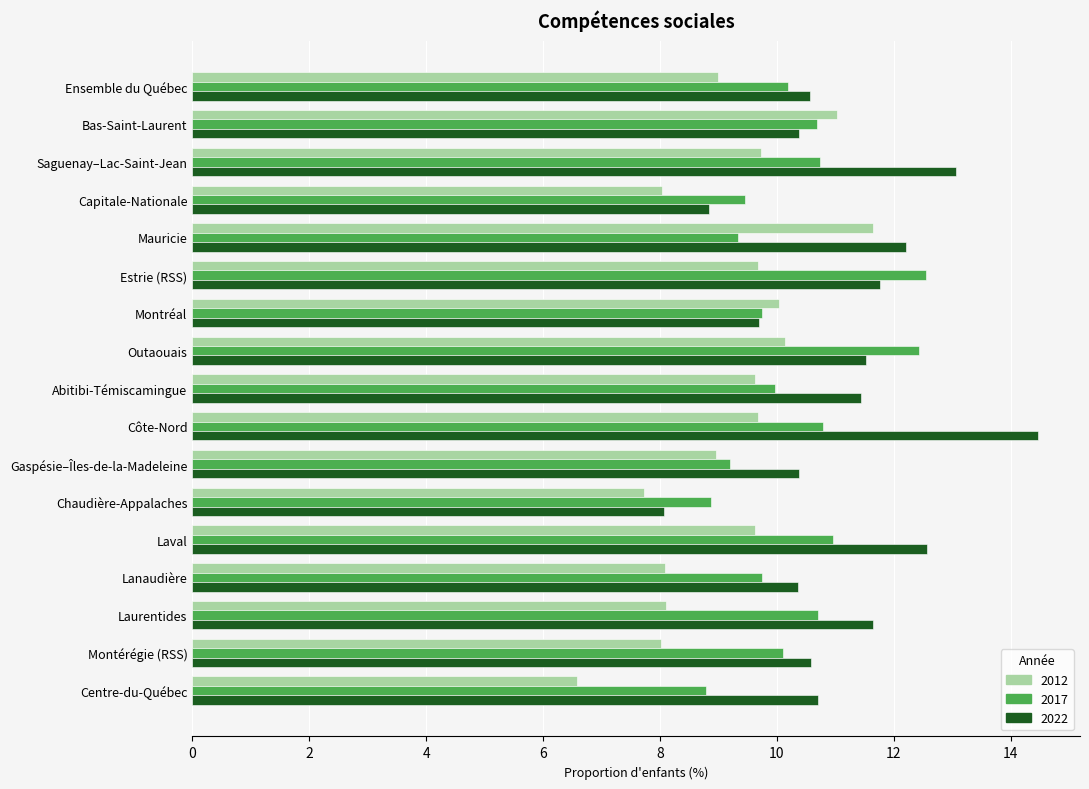

List the series in order of their overall mean, lowest first.

2012, 2017, 2022